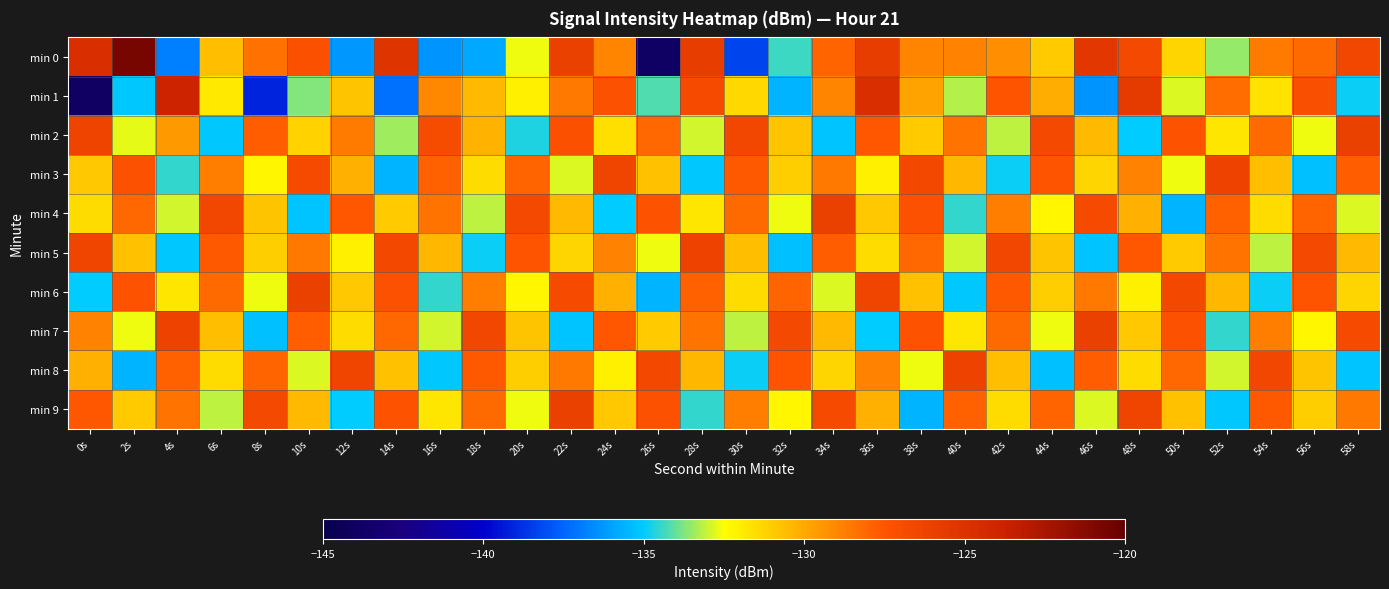

How many data points does each series have?

30